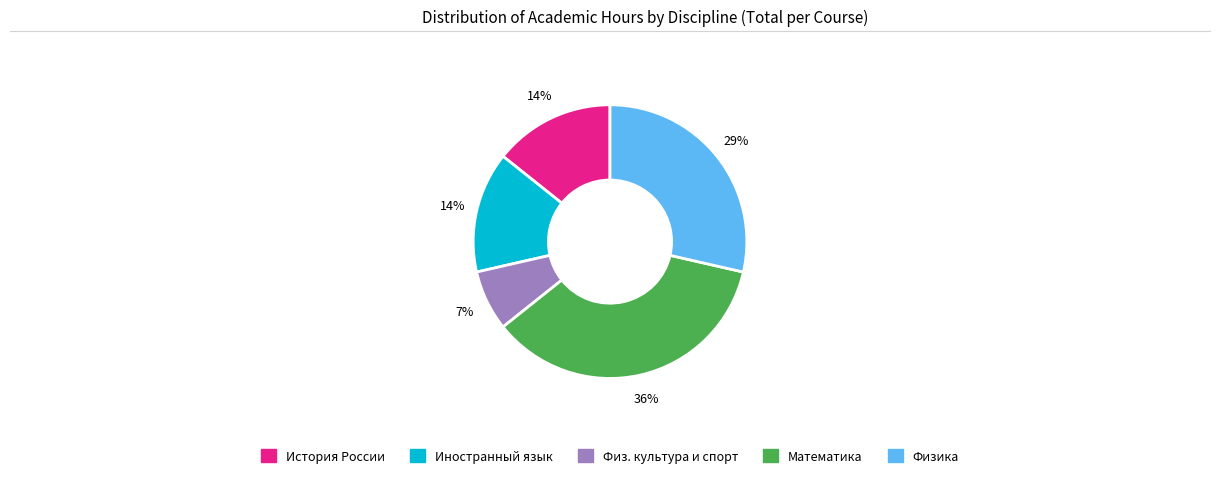

Is there any slice that represents more than half of the pie?

No